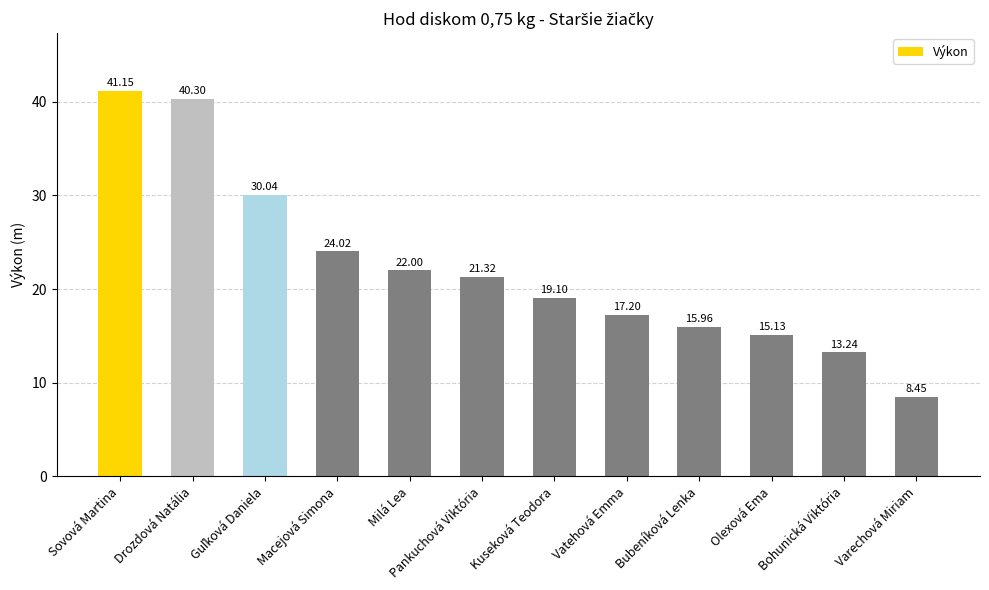

Which label corresponds to the smallest value in the chart?

Varechová Miriam